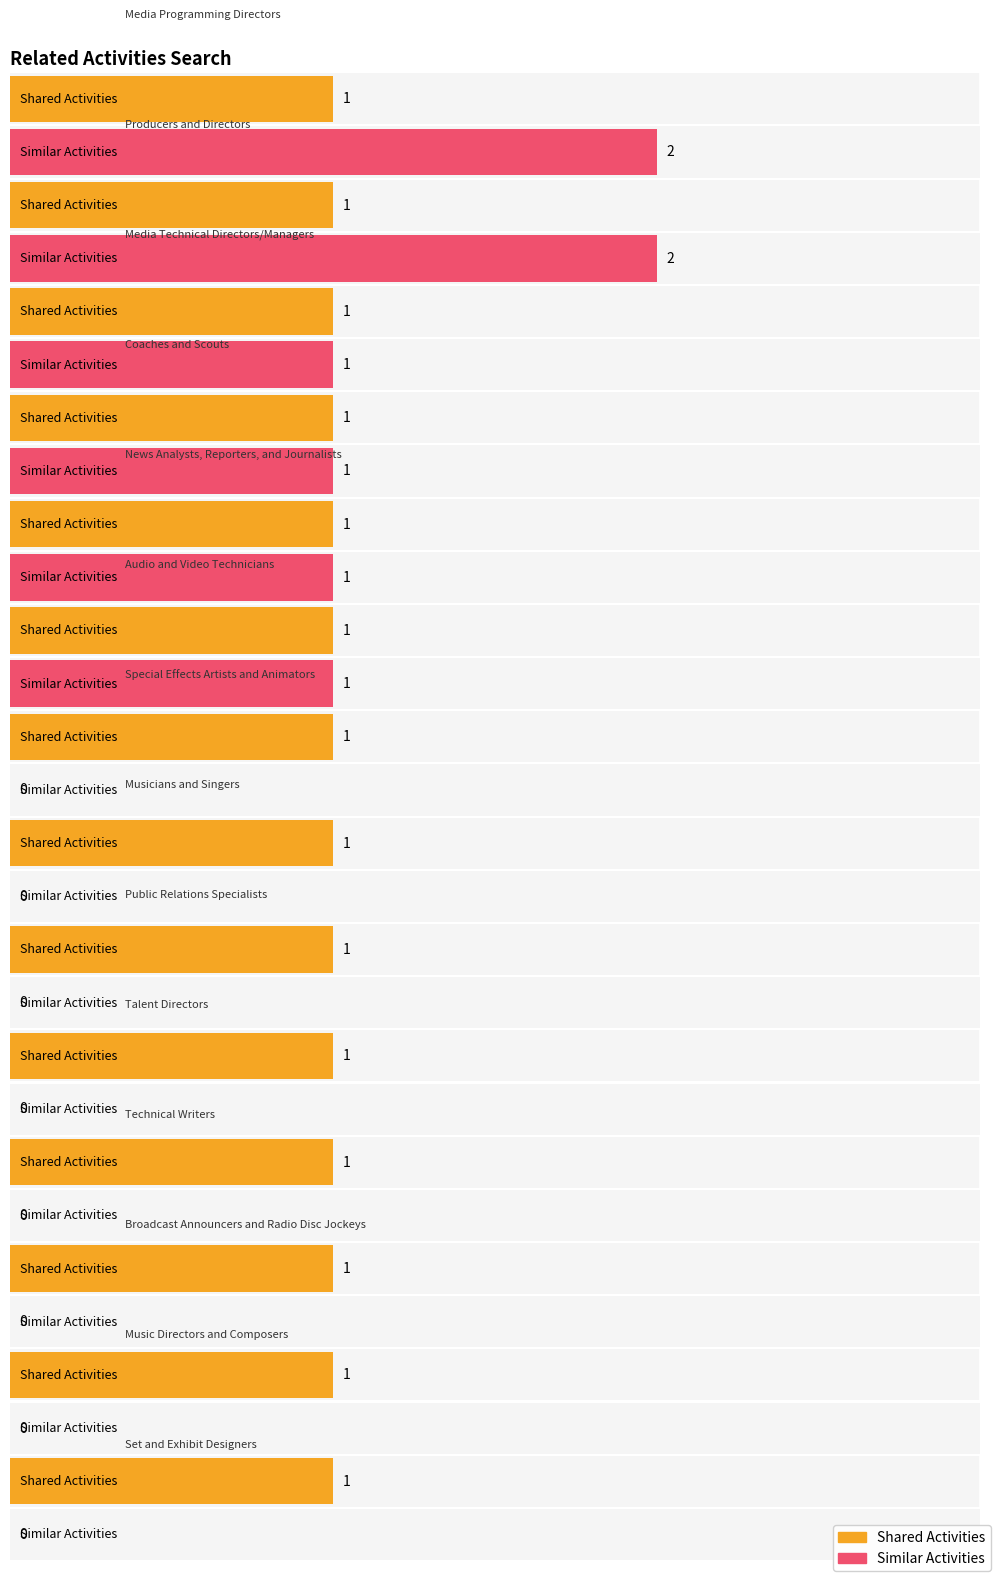

List the labels in order of Shared Activities value, largest first.

Media Programming Directors, Producers and Directors, Media Technical Directors/Managers, Coaches and Scouts, News Analysts, Reporters, and Journalists, Audio and Video Technicians, Special Effects Artists and Animators, Musicians and Singers, Public Relations Specialists, Talent Directors, Technical Writers, Broadcast Announcers and Radio Disc Jockeys, Music Directors and Composers, Set and Exhibit Designers